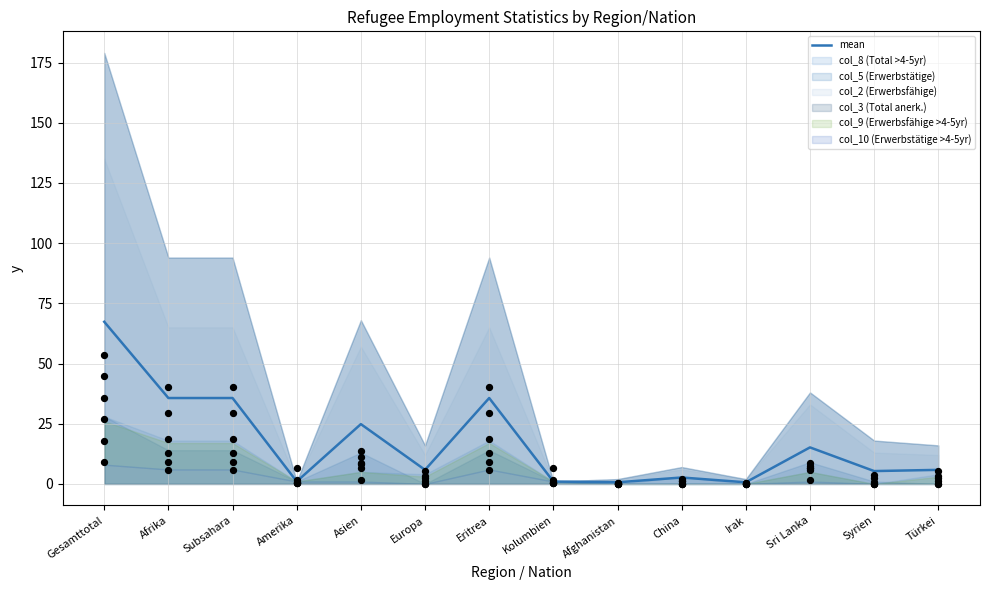

Which has a higher value, Afghanistan or Subsahara?

Subsahara